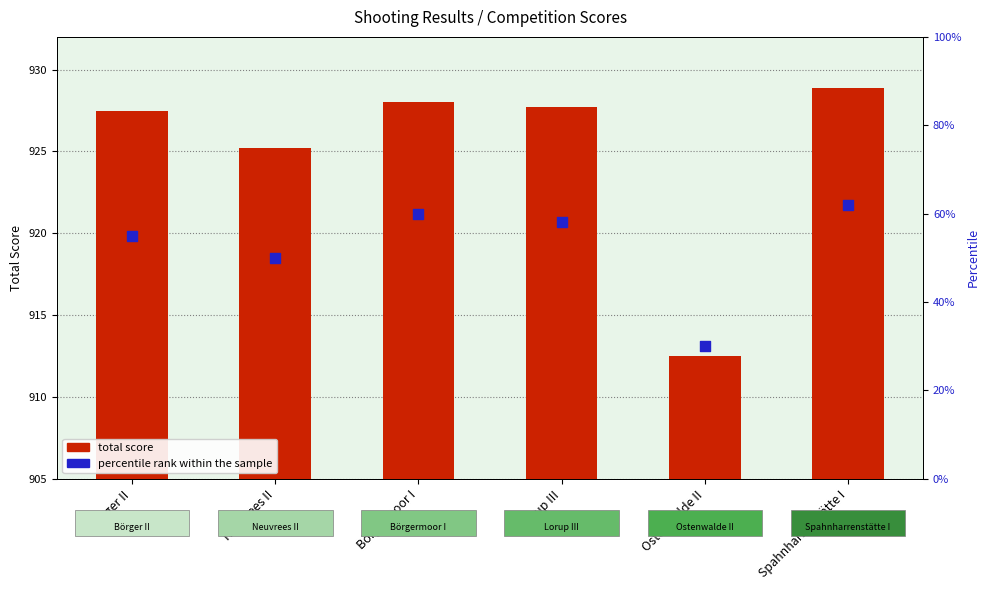

What are all the series names shown in the legend?

total score, percentile rank within the sample